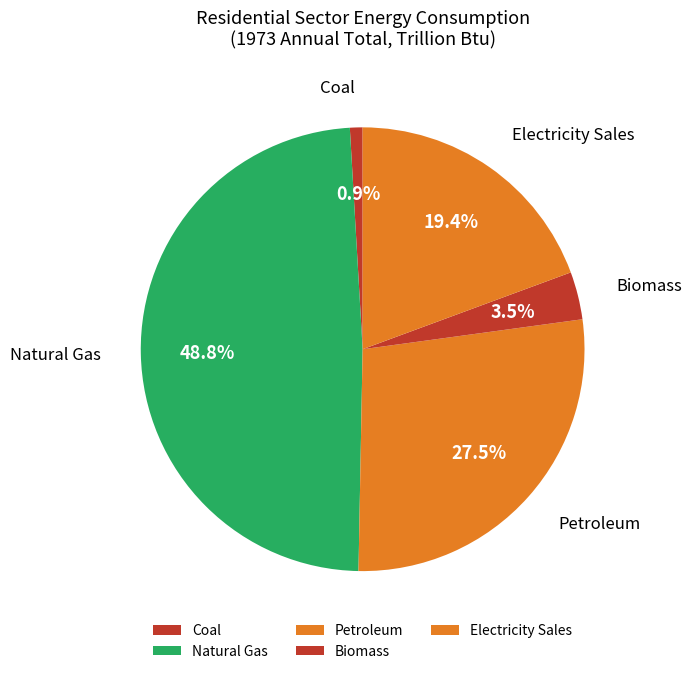

How many slices are in this pie chart?

5